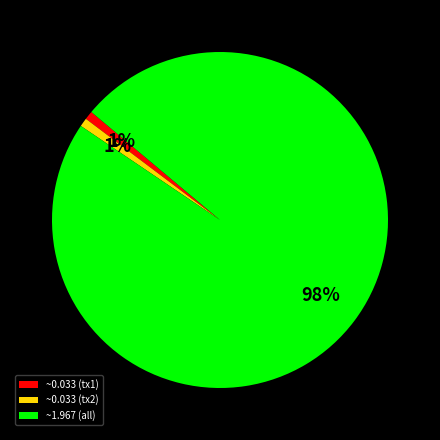

Is it true that ~0.033 (tx2) is 1% of the pie?

True